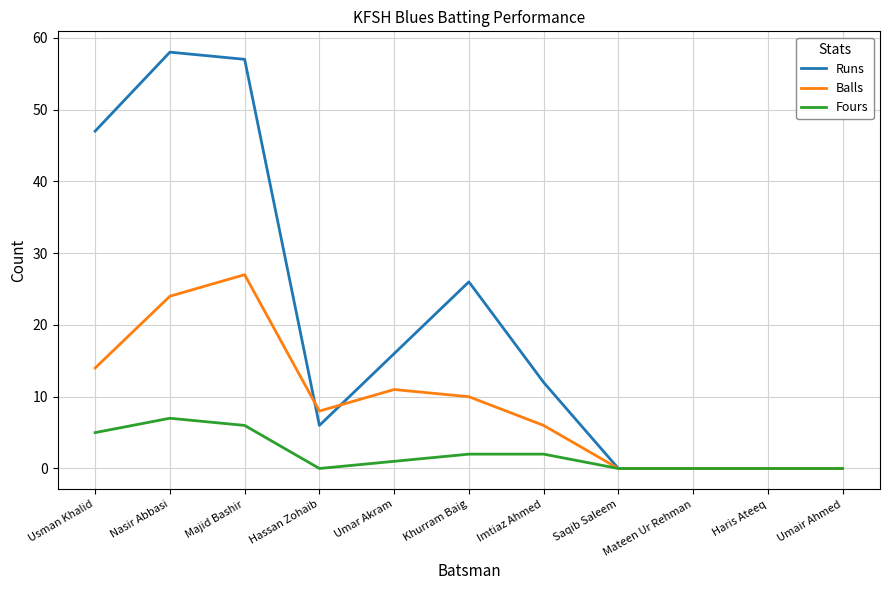

Is it true that Balls equals 42 at Majid Bashir?

False